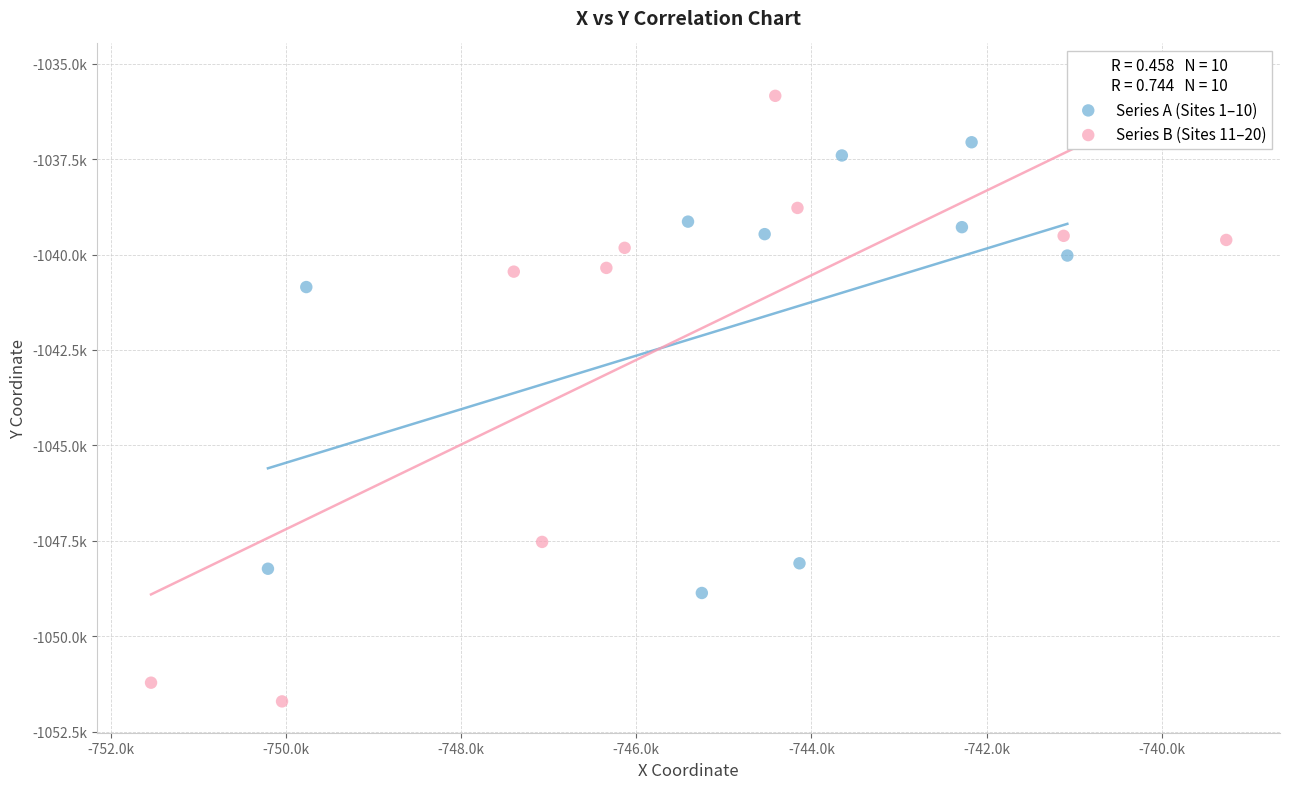

Which series has the largest Y range (max minus min)?

Series B (Sites 11–20)